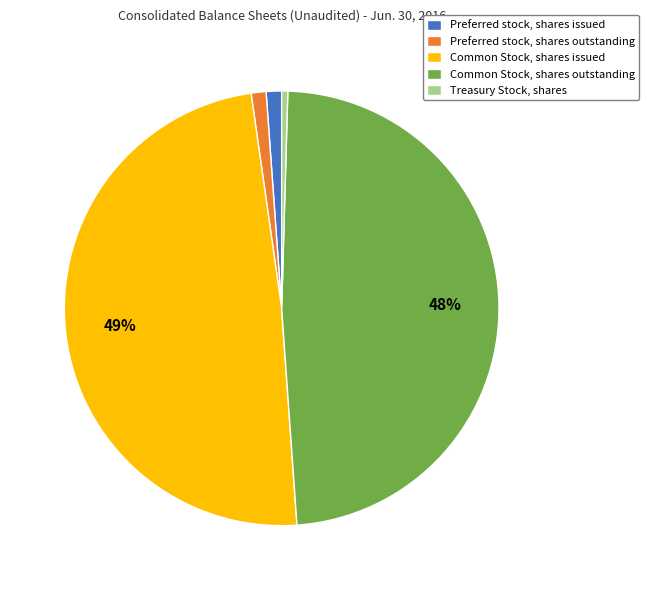

Count the number of slices in the pie.

5